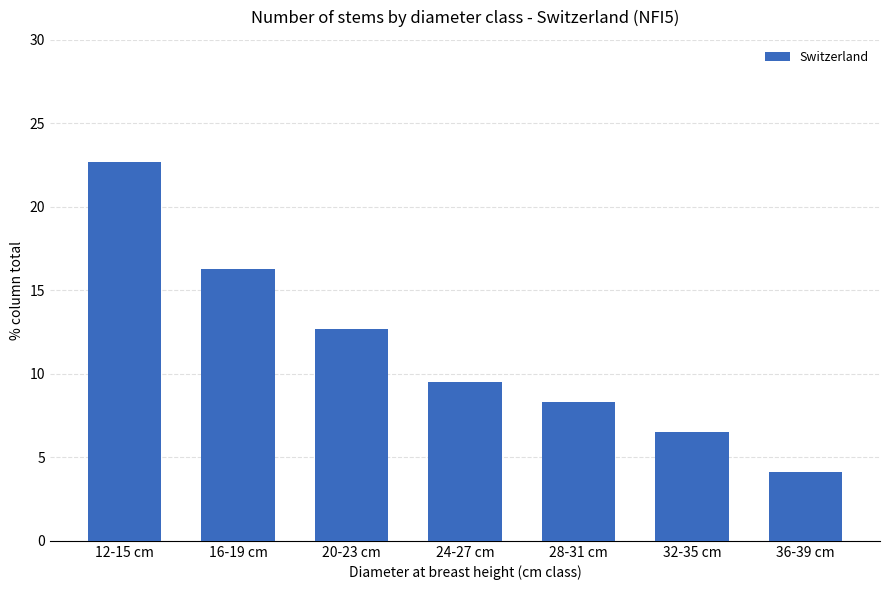

What is the approximate value at 36-39 cm?

4.1